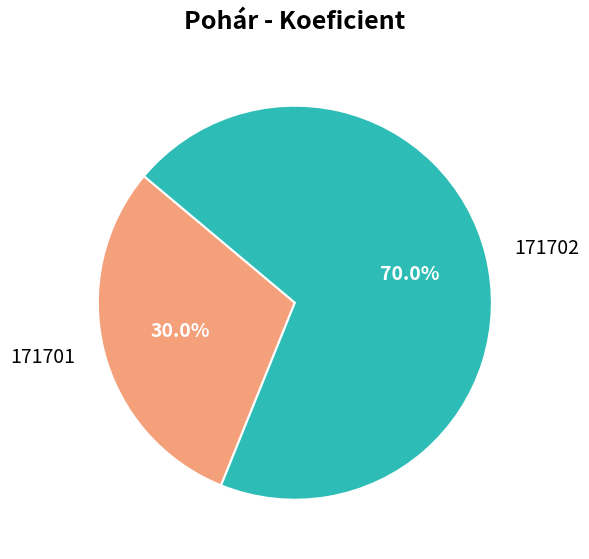

To the nearest percent, what portion does 171702 represent?

70%